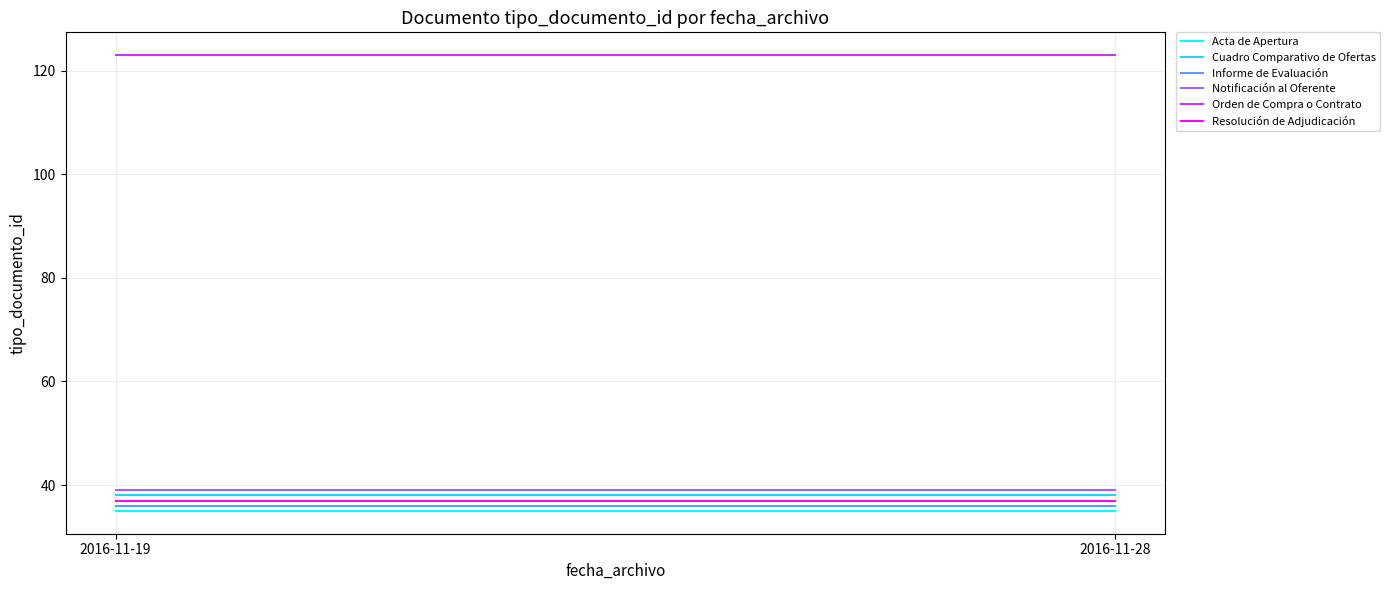

Read the Cuadro Comparativo de Ofertas value at 2016-11-28.

38